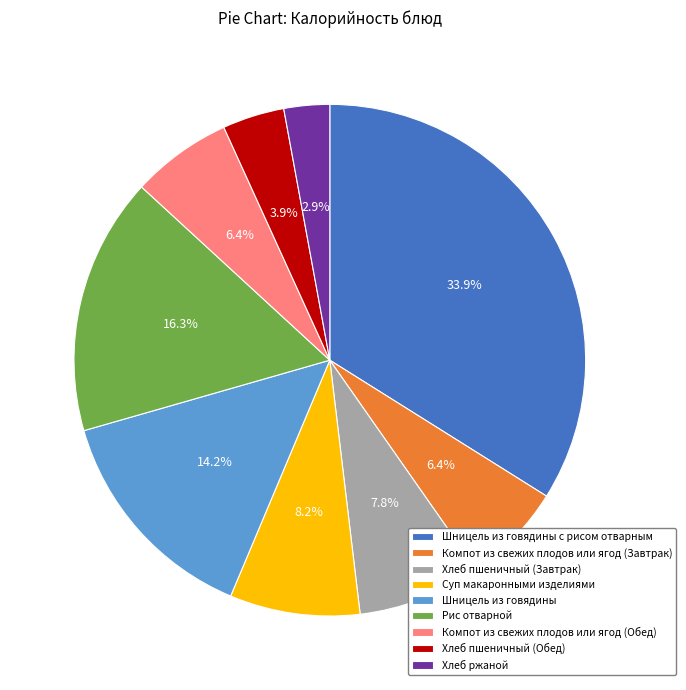

Do Компот из свежих плодов или ягод (Завтрак) and Рис отварной together represent more than half of the pie?

No